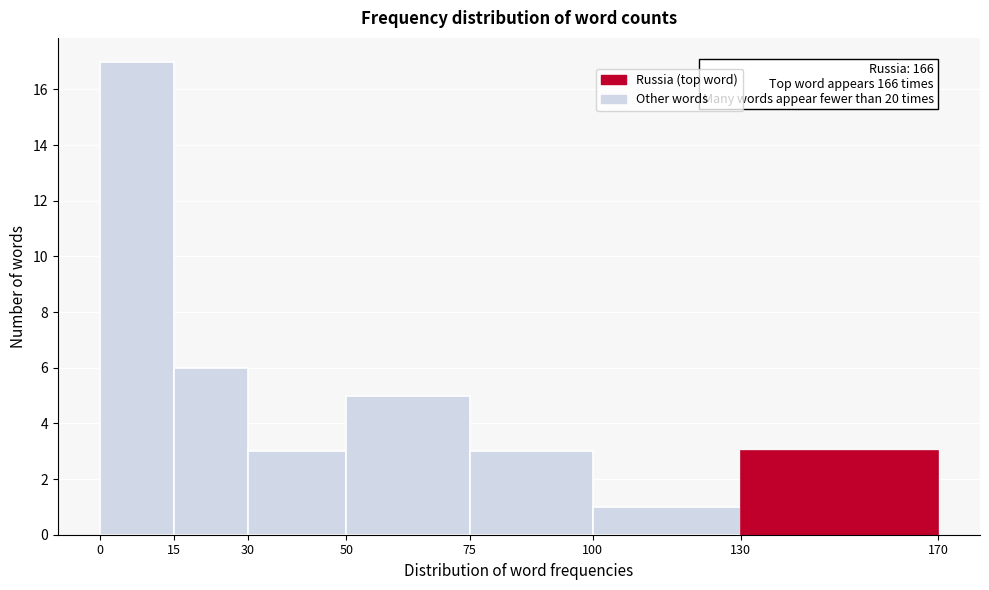

Over which range of the x-axis is the bar tallest?

0 to 15